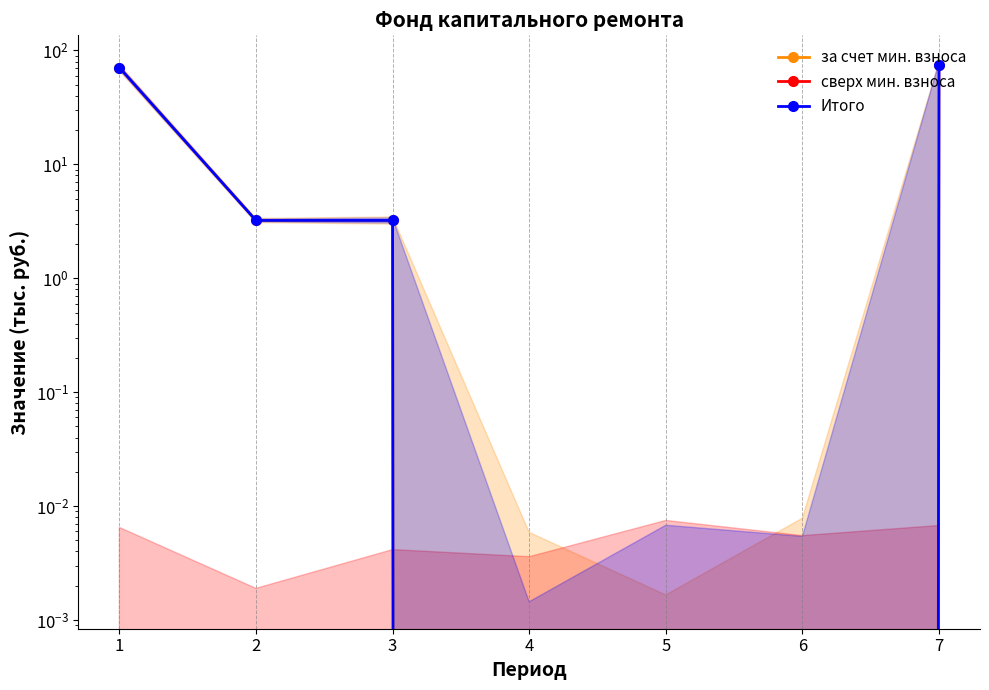

At which category is the sum across all series the highest?

7